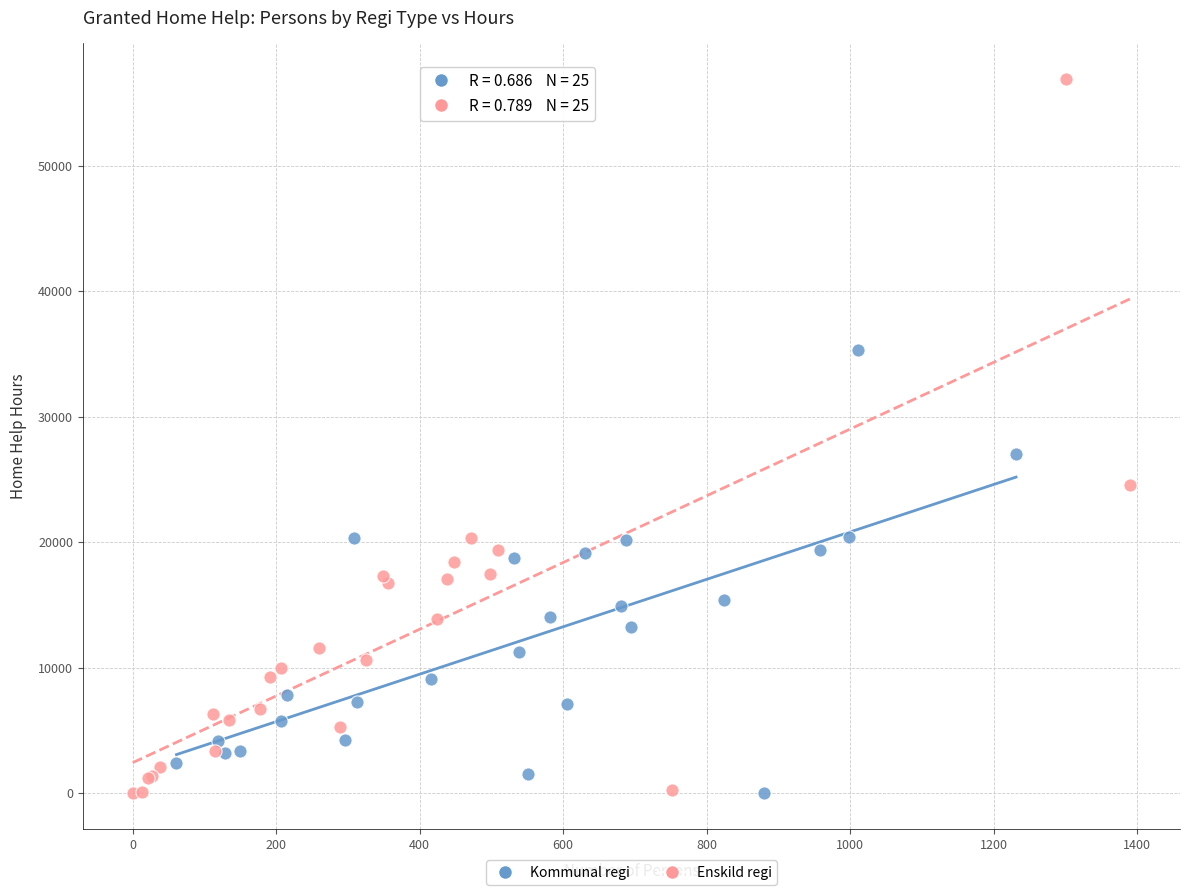

Which series has the widest spread of Y values?

Enskild regi